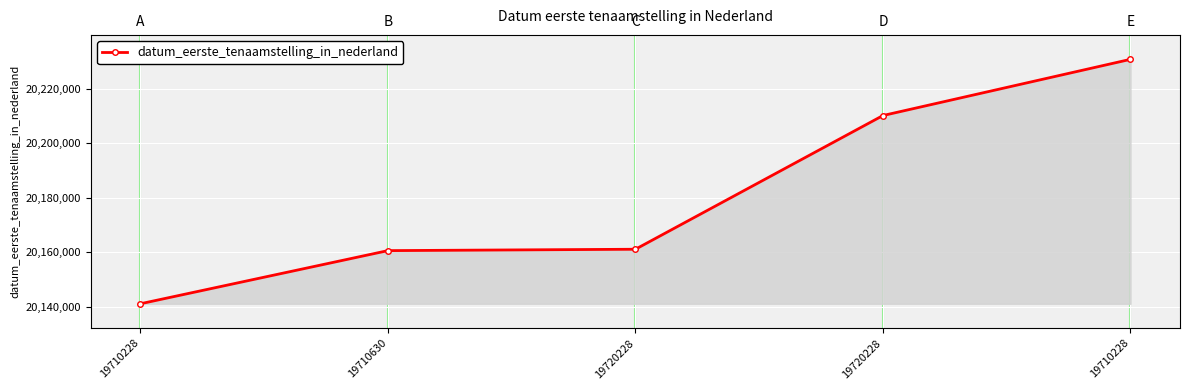

True or false: the data shows 20161031 at 19720228.

True